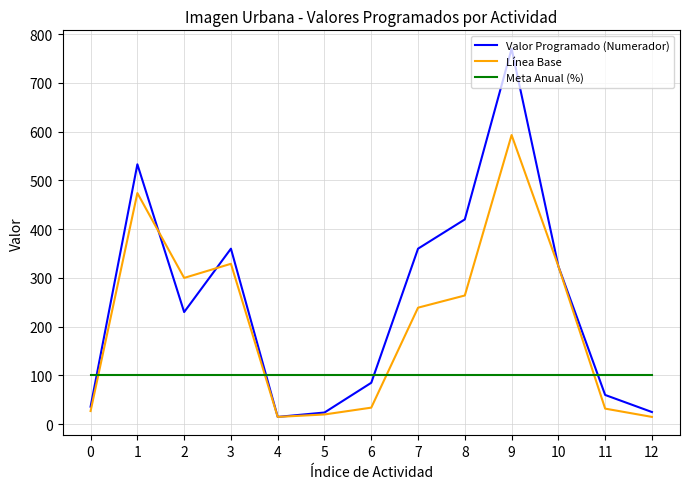

Is it true that Valor Programado (Numerador) equals 156 at 10?

False